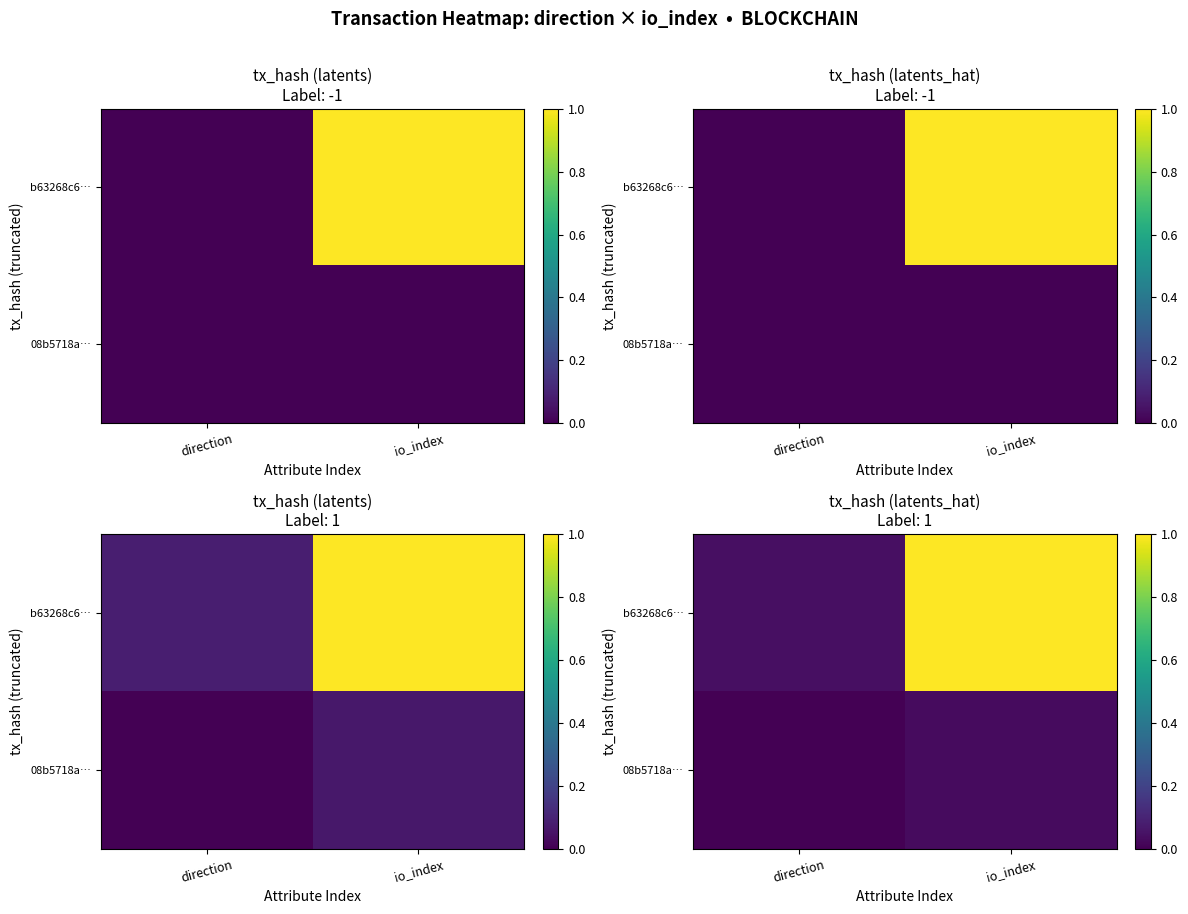

What is the difference between the highest and lowest values at io_index?

1.0